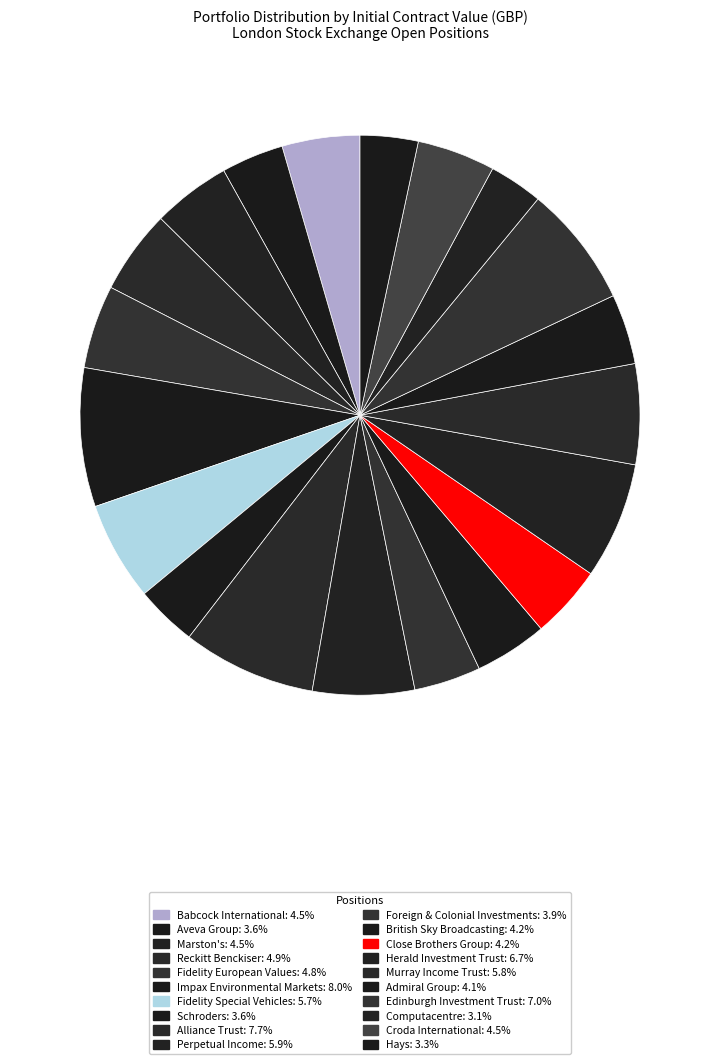

The Close Brothers Group slice represents 1% of the pie. True or false?

False